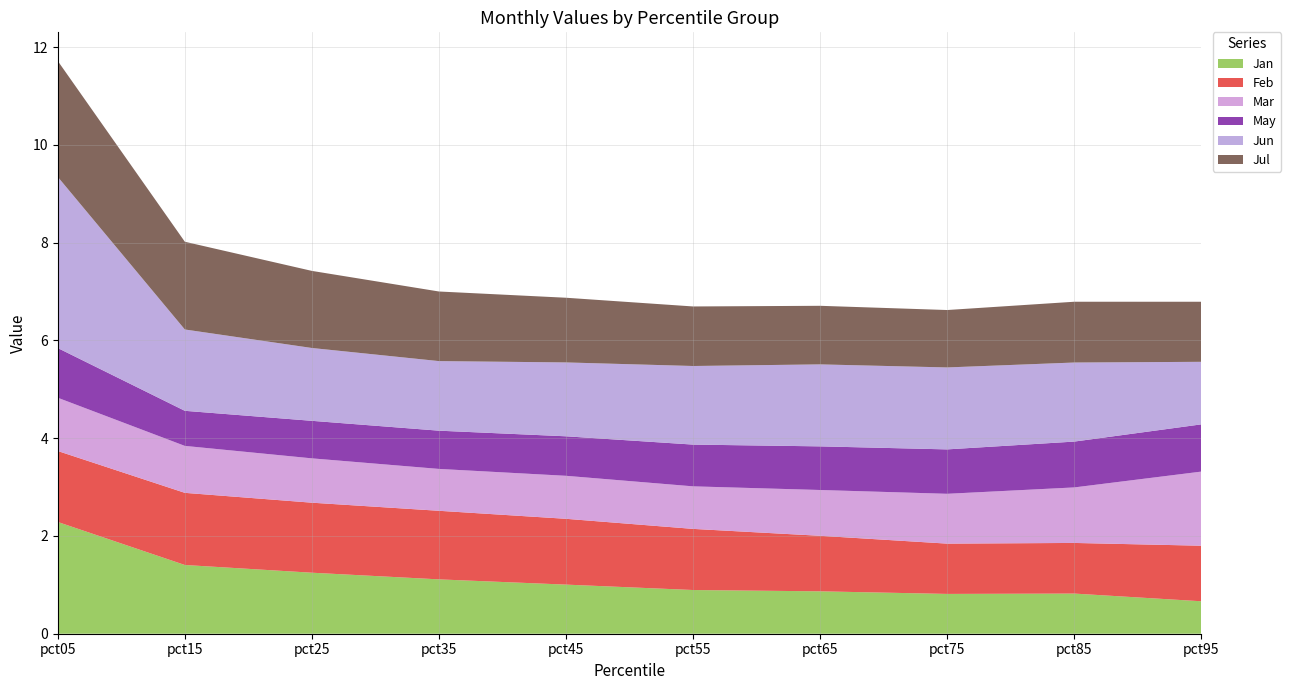

Reading left to right, list all the values displayed in this chart.

Jan: pct05=2.3	pct15=1.4	pct25=1.2	pct35=1.1	pct45=1.0	pct55=0.9	pct65=0.9	pct75=0.8	pct85=0.8	pct95=0.7
Feb: pct05=1.5	pct15=1.5	pct25=1.4	pct35=1.4	pct45=1.3	pct55=1.3	pct65=1.1	pct75=1.0	pct85=1.0	pct95=1.1
Mar: pct05=1.1	pct15=1.0	pct25=0.9	pct35=0.9	pct45=0.9	pct55=0.9	pct65=0.9	pct75=1.0	pct85=1.1	pct95=1.5
May: pct05=1.0	pct15=0.7	pct25=0.8	pct35=0.8	pct45=0.8	pct55=0.9	pct65=0.9	pct75=0.9	pct85=0.9	pct95=1.0
Jun: pct05=3.5	pct15=1.7	pct25=1.5	pct35=1.4	pct45=1.5	pct55=1.6	pct65=1.7	pct75=1.7	pct85=1.6	pct95=1.3
Jul: pct05=2.4	pct15=1.8	pct25=1.6	pct35=1.4	pct45=1.3	pct55=1.2	pct65=1.2	pct75=1.2	pct85=1.2	pct95=1.2